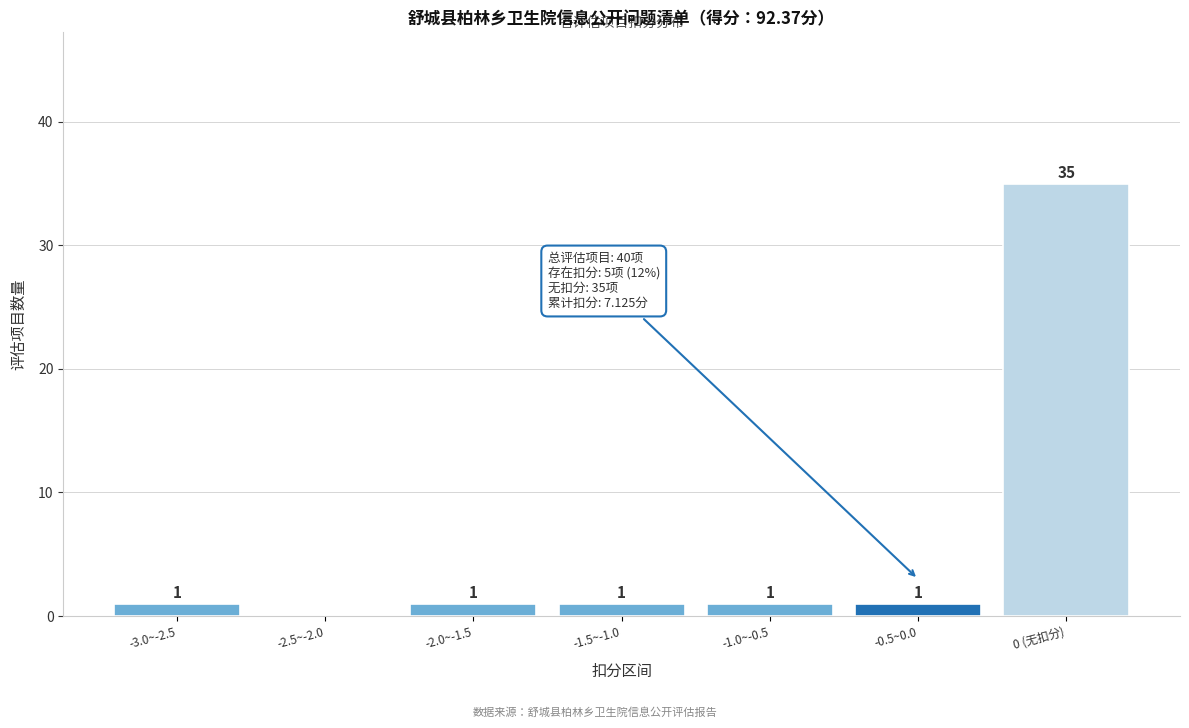

Reading left to right, transcribe all the data shown in this chart.

-3.0~-2.5=1	-2.5~-2.0=0	-2.0~-1.5=1	-1.5~-1.0=1	-1.0~-0.5=1	-0.5~0.0=1	0 (无扣分)=35